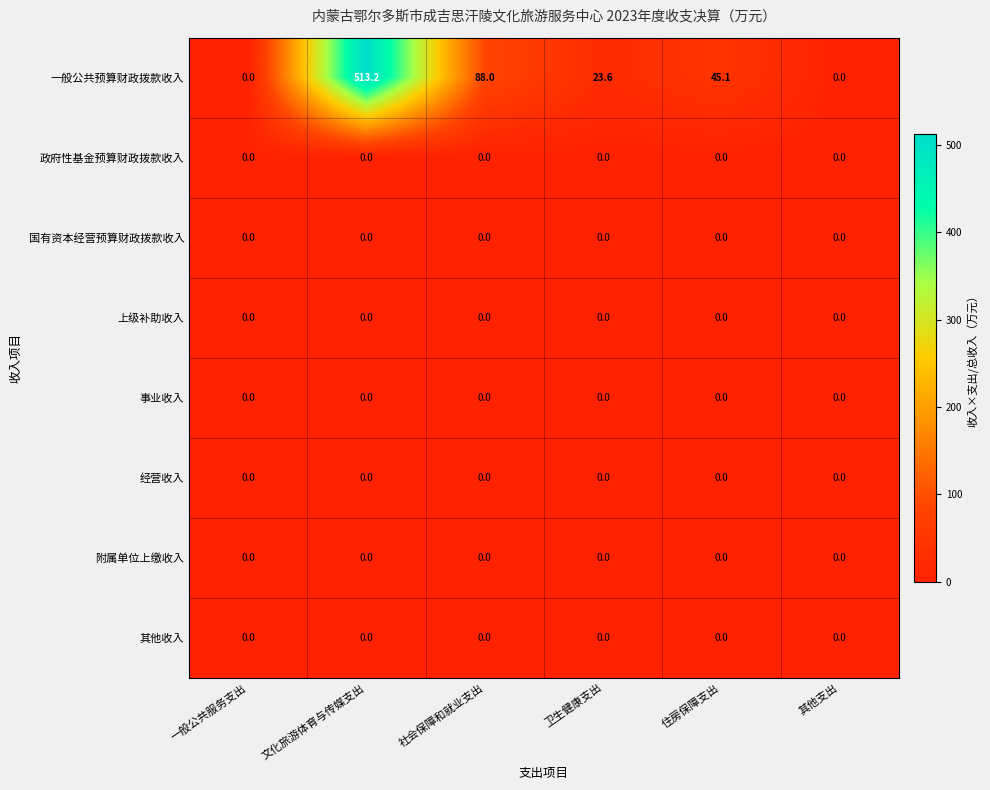

Which category has the highest value across all series?

文化旅游体育与传媒支出